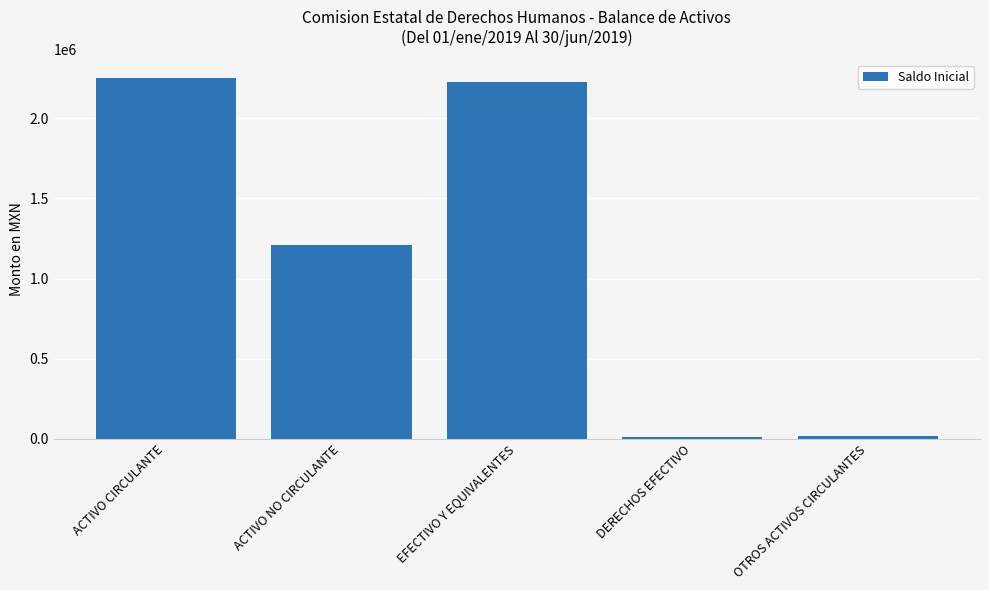

What is the greatest value displayed?

2253318.0